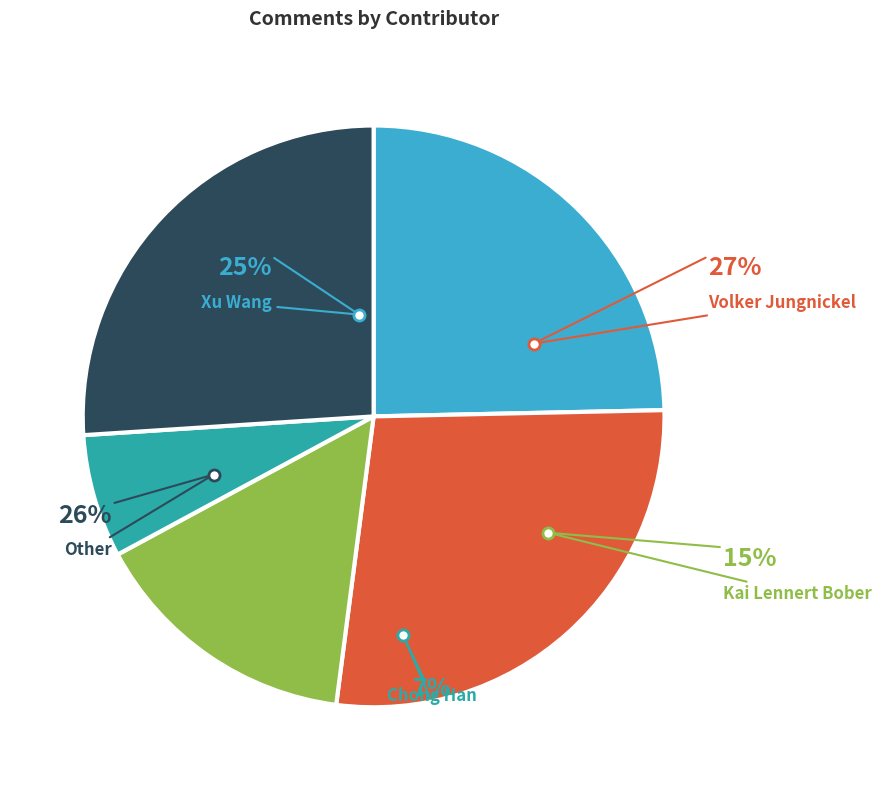

What portion of the pie excludes Xu Wang?

75.3%